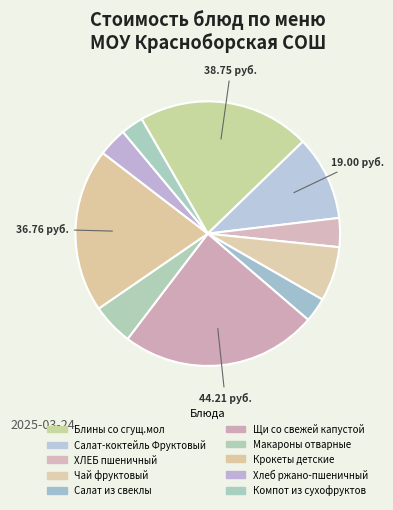

Is it true that Хлеб ржано-пшеничный is 4% of the pie?

True